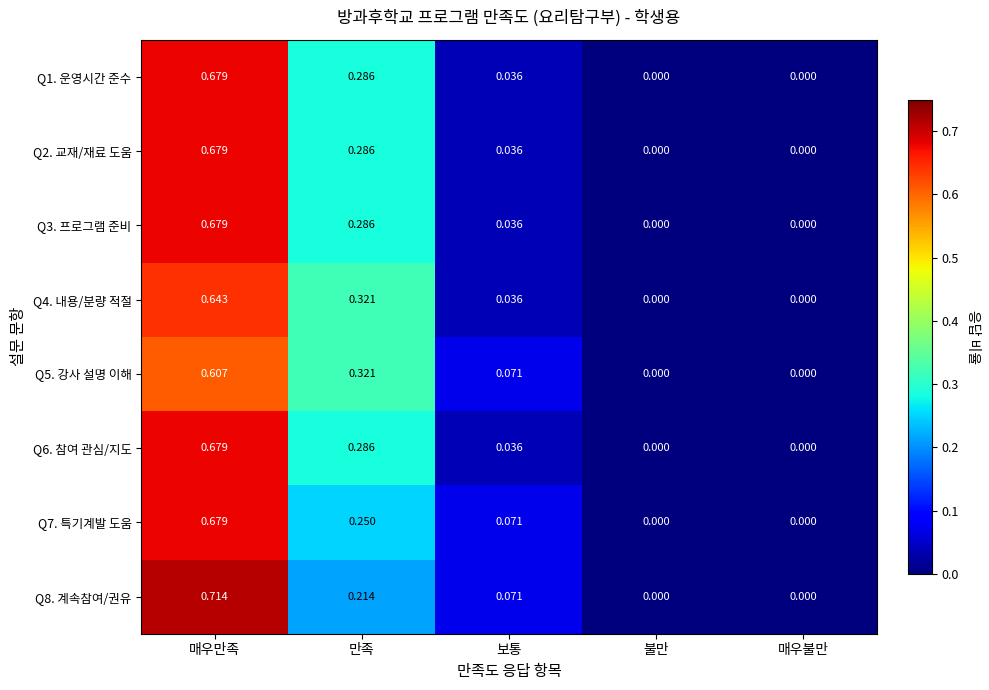

Which category has the highest value across all series?

매우만족